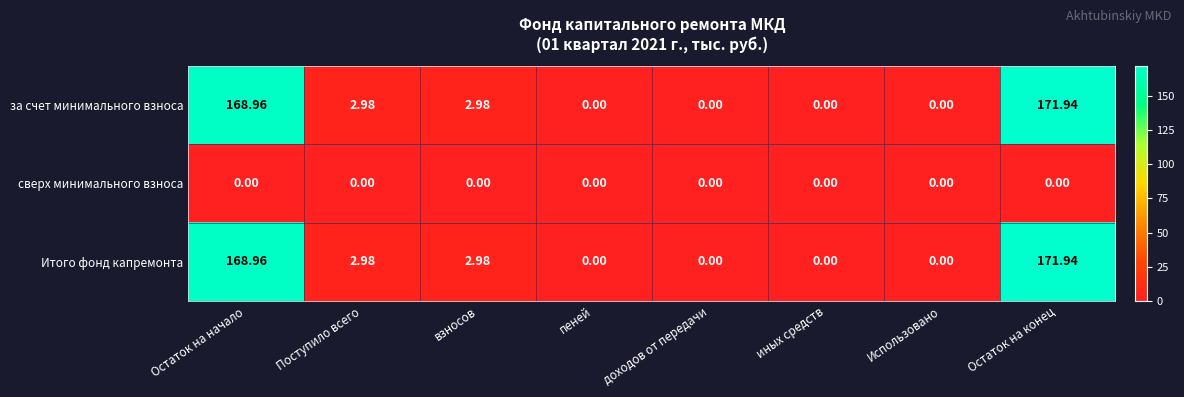

Is the value of Итого фонд капремонта at Остаток на конец greater than the value of сверх минимального взноса at иных средств?

Yes